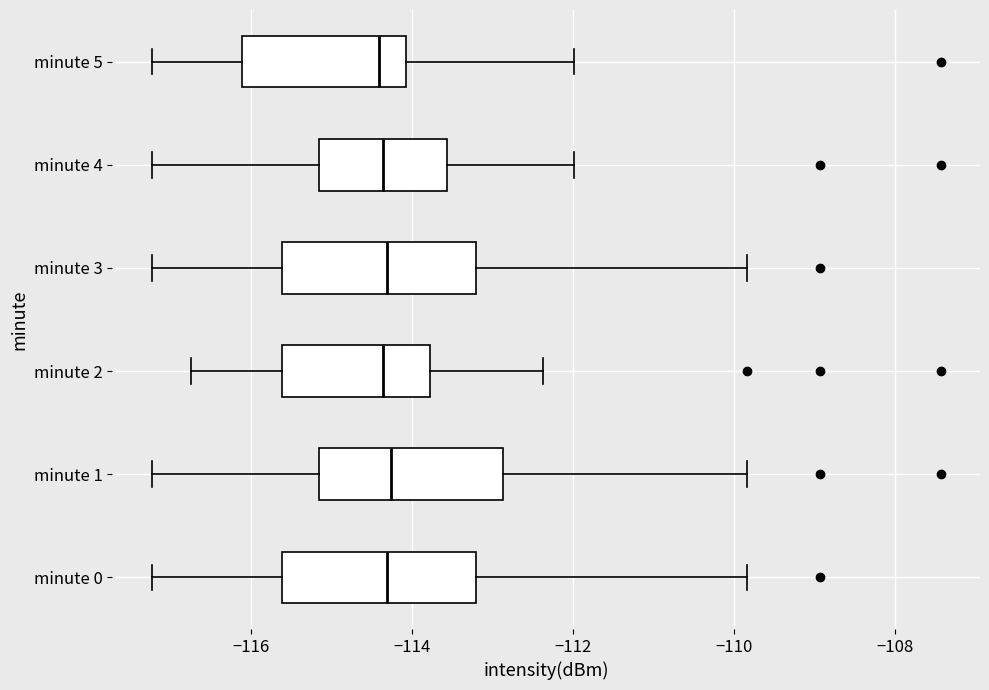

Reading bottom to top, transcribe this box plot: for each box, give where its median line is, the range the box spans, and where its two whiskers end, as read against the x-axis. The values are not printed on the chart, so give them approximately, as read against the axis.

minute 0: median -114.4, box -115.6 to -113.2, whiskers -117.2 to -109.8
minute 1: median -114.2, box -115.2 to -112.8, whiskers -117.2 to -109.8
minute 2: median -114.4, box -115.6 to -113.8, whiskers -116.8 to -112.4
minute 3: median -114.4, box -115.6 to -113.2, whiskers -117.2 to -109.8
minute 4: median -114.4, box -115.2 to -113.6, whiskers -117.2 to -112.0
minute 5: median -114.4, box -116.2 to -114.0, whiskers -117.2 to -112.0